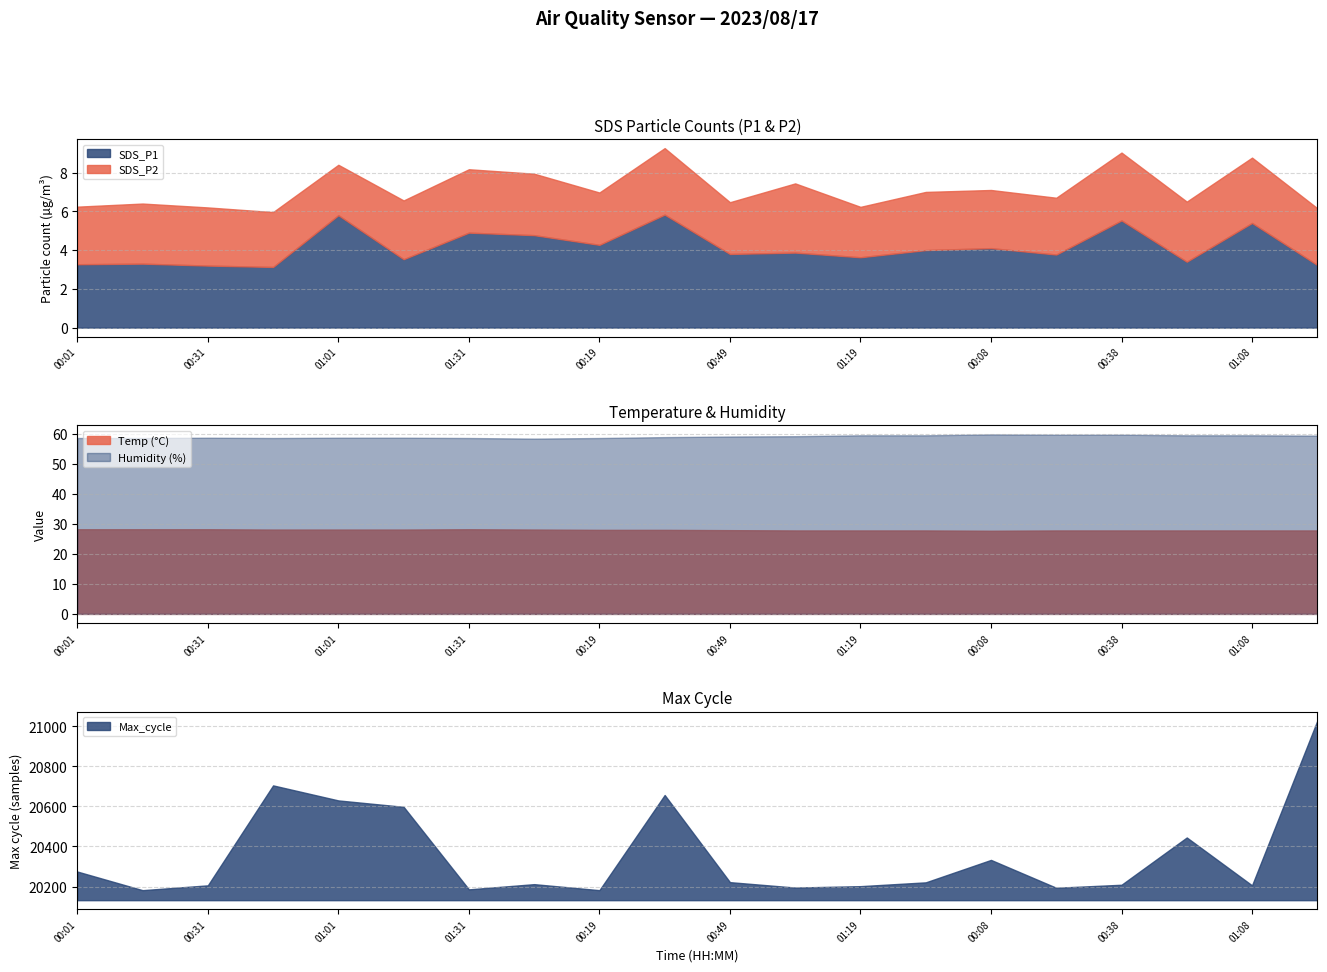

Which series changed the most between 00:46 and 01:34?

Max_cycle